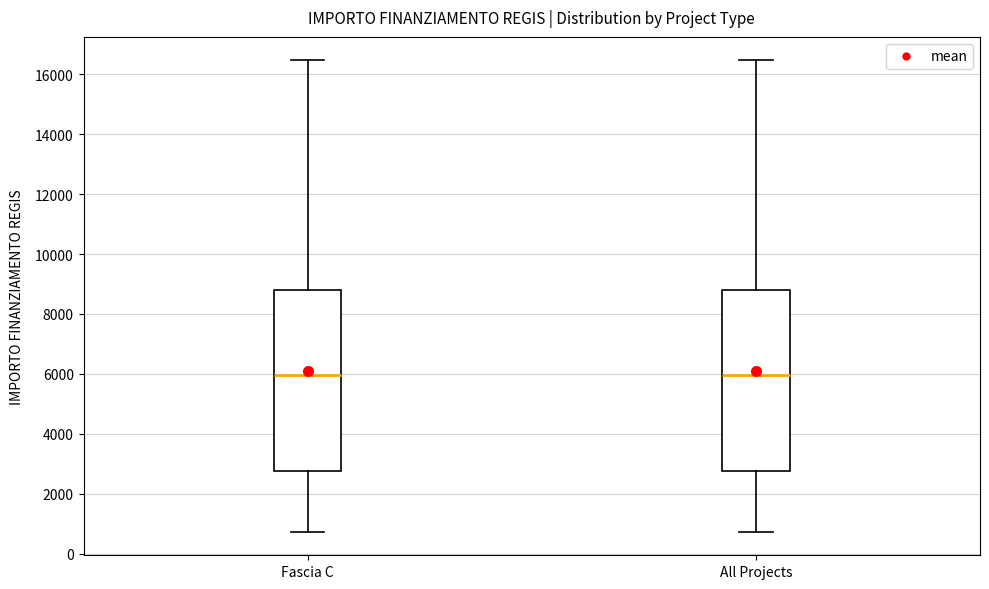

Reading left to right, transcribe this box plot: for each box, give where its median line is, the range the box spans, and where its two whiskers end, as read against the y-axis. The values are not printed on the chart, so give them approximately, as read against the axis.

Fascia C: median 6000, box 2800 to 8800, whiskers 800 to 16400
All Projects: median 6000, box 2800 to 8800, whiskers 800 to 16400